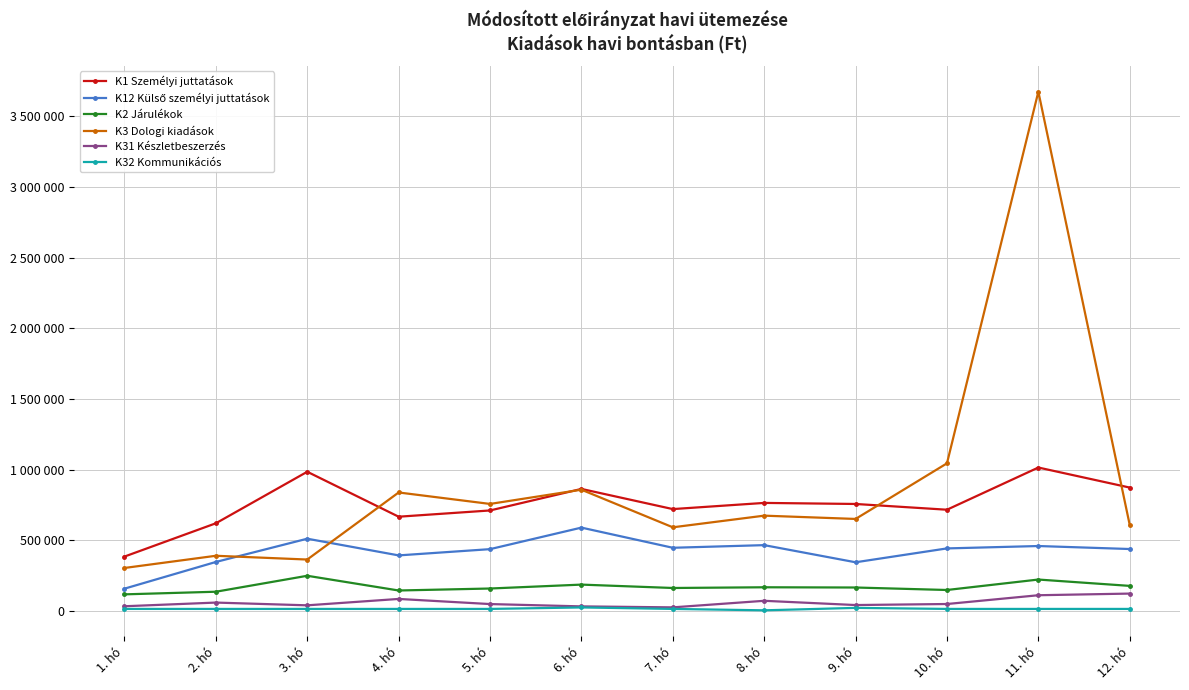

At which category does K2 Járulékok reach its first local peak?

3. hó